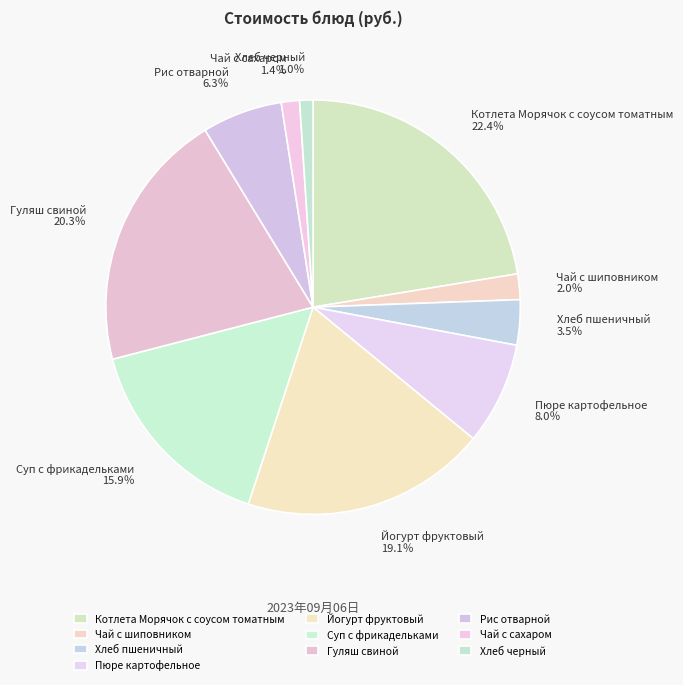

Between Суп с фрикадельками and Йогурт фруктовый, which is larger?

Йогурт фруктовый